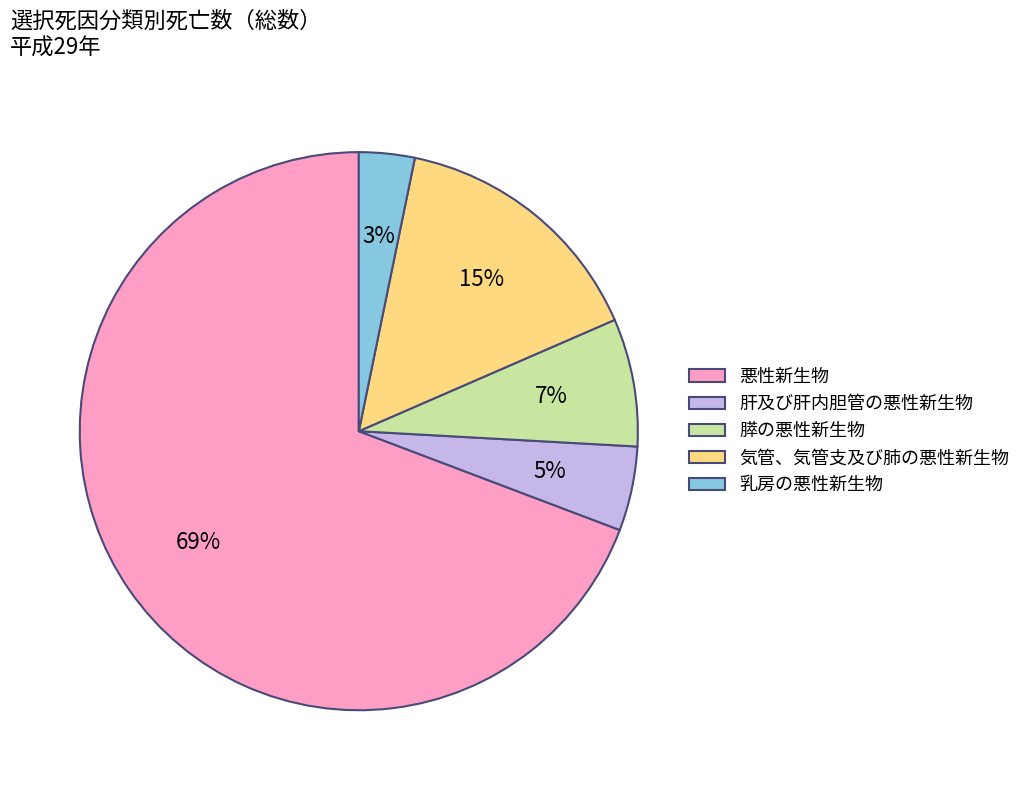

The 膵の悪性新生物 slice represents 7% of the pie. True or false?

True